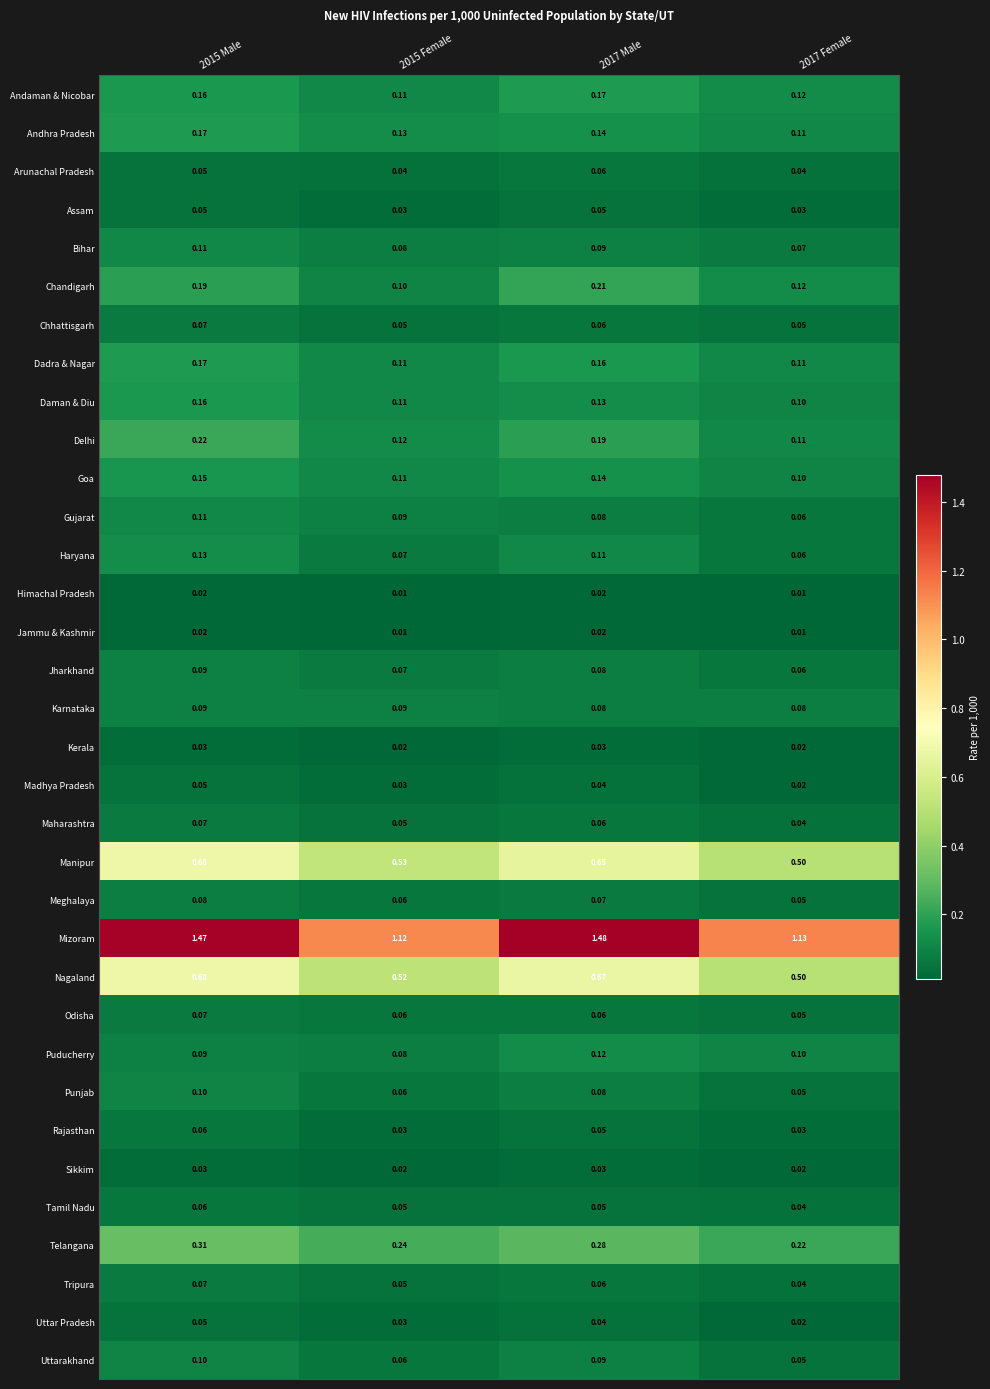

Is the value of Uttar Pradesh at 2015 Female greater than the value of Andaman & Nicobar at 2015 Female?

No